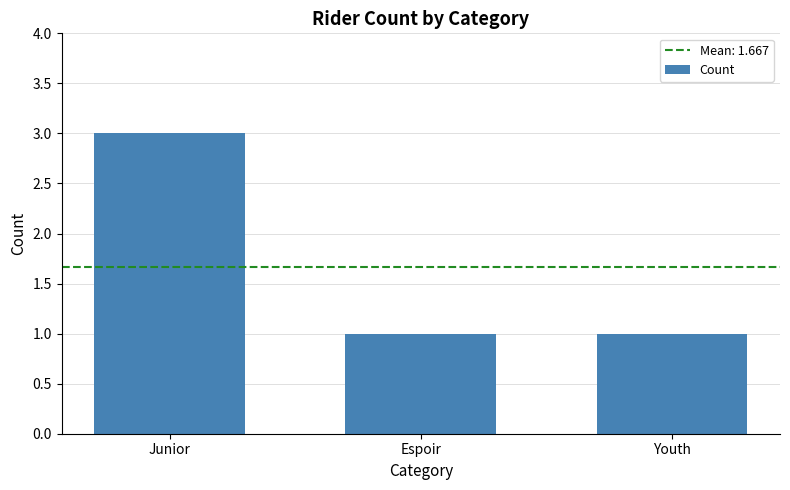

What is the label of the 1st bar from the left?

Junior